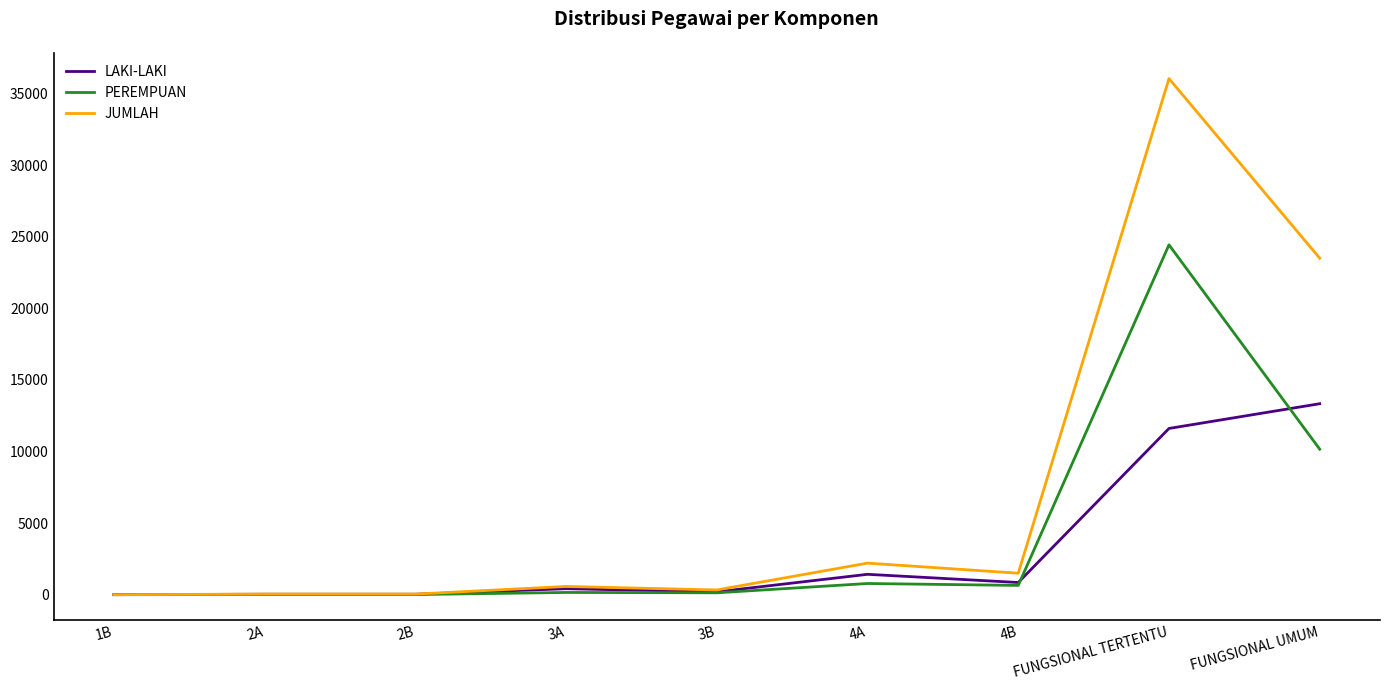

Which category has the highest value across all series?

FUNGSIONAL TERTENTU